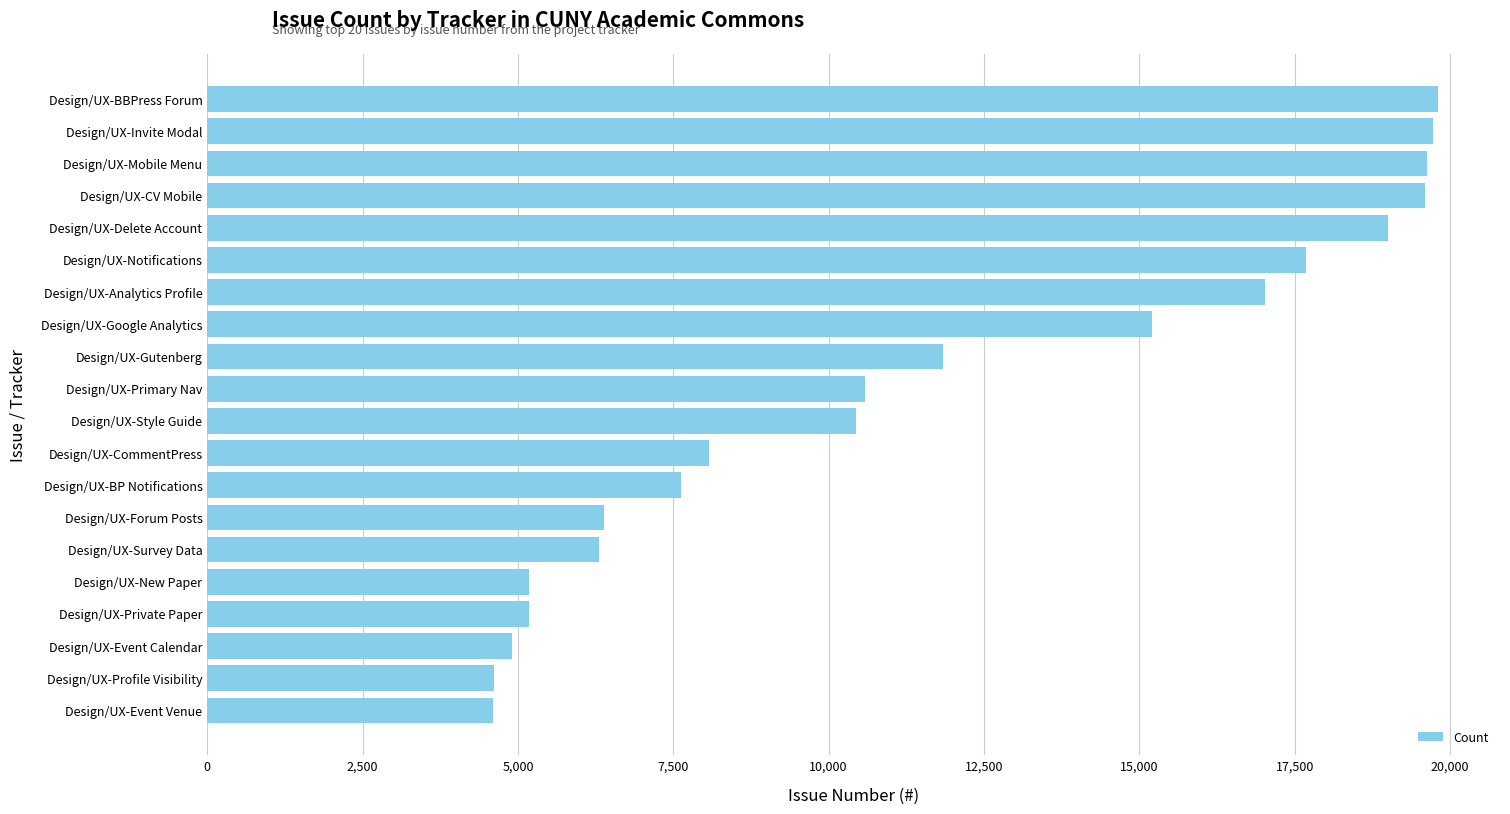

What is the change in value from Design/UX-BP Notifications to Design/UX-Analytics Profile?

+9394